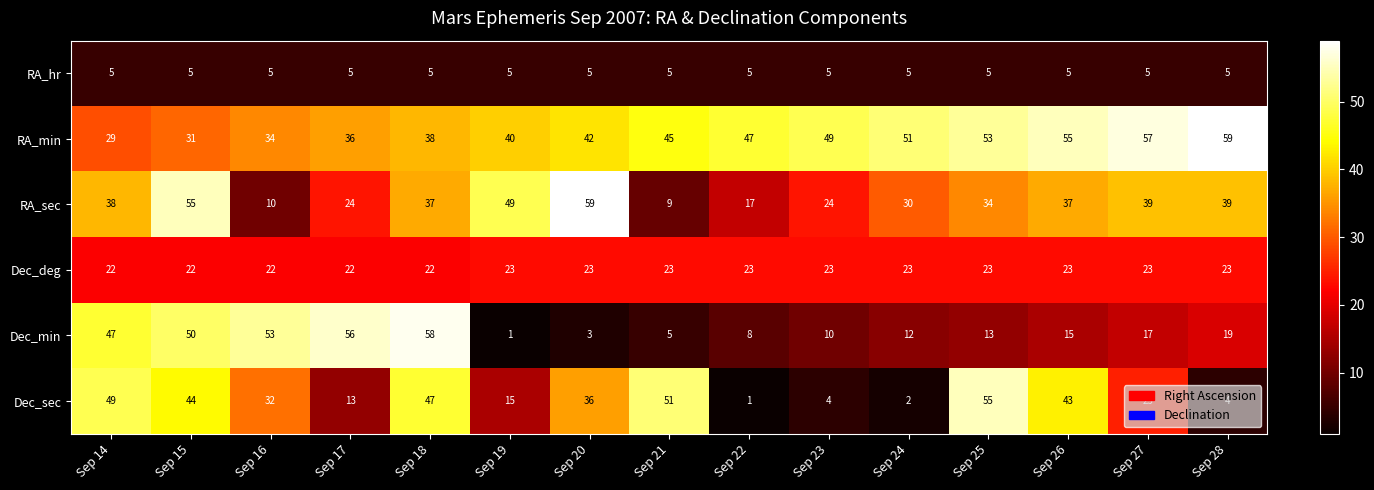

Rank the categories by RA_min value from highest to lowest.

Sep 28, Sep 27, Sep 26, Sep 25, Sep 24, Sep 23, Sep 22, Sep 21, Sep 20, Sep 19, Sep 18, Sep 17, Sep 16, Sep 15, Sep 14